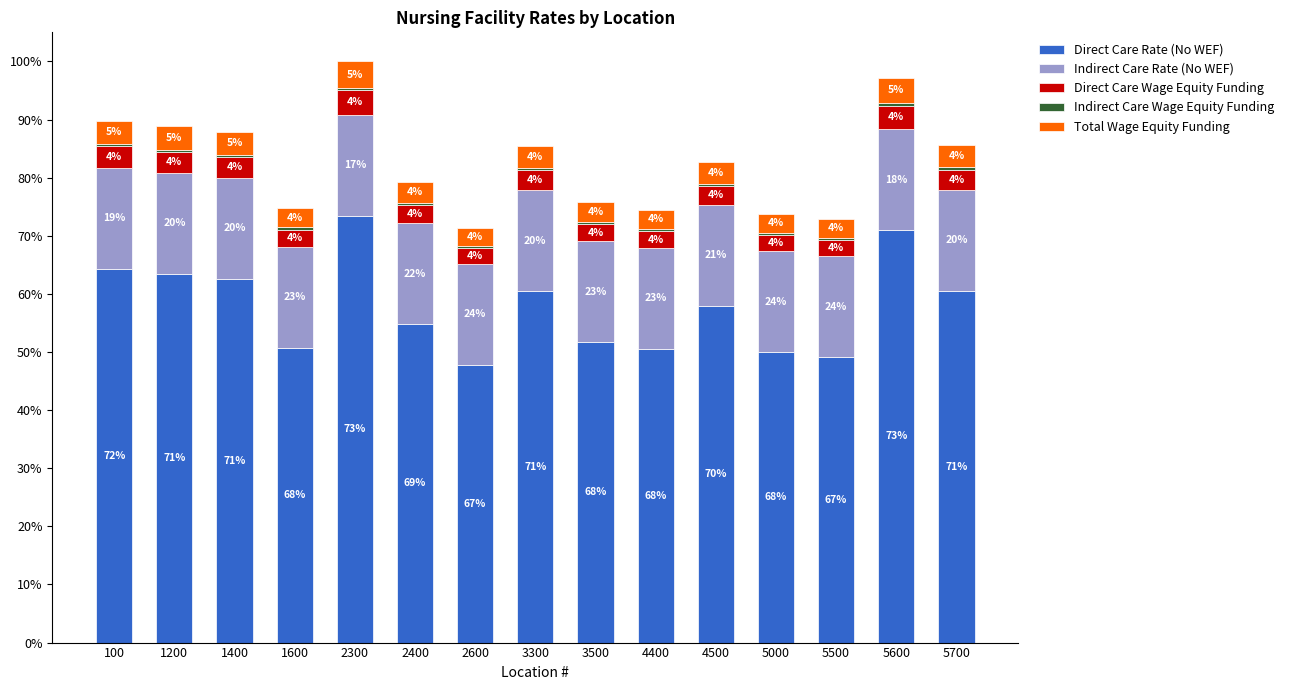

Does the chart contain stacked bars?

Yes